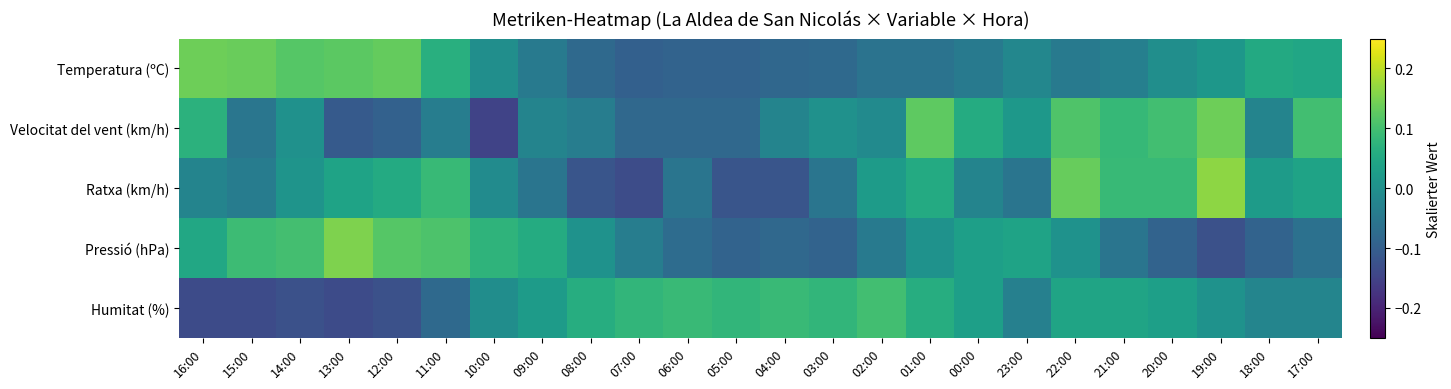

What is the smallest value displayed?

-0.1